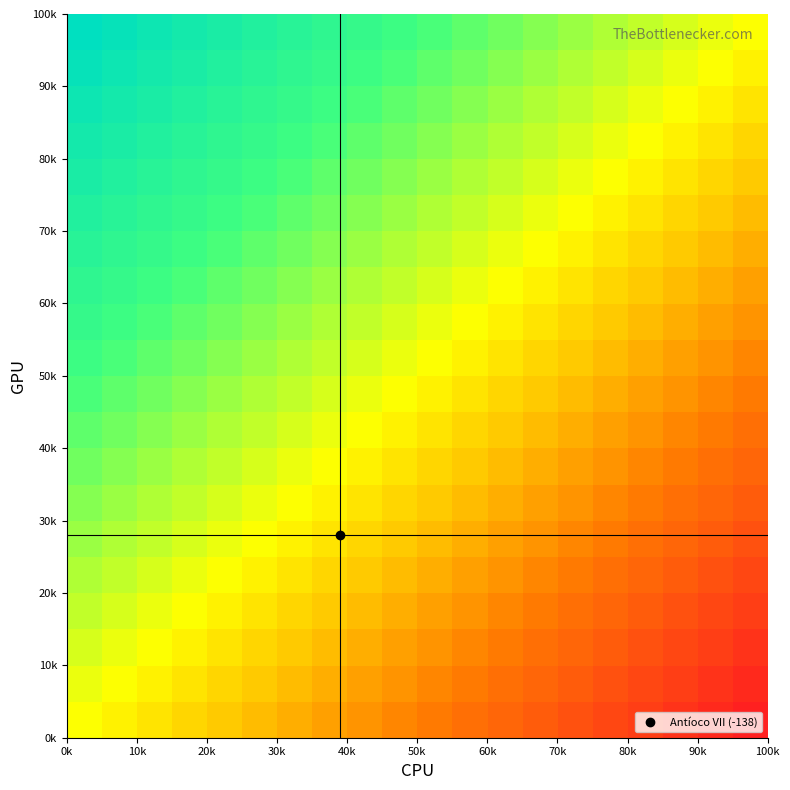

What is the maximum value shown in the chart?

100.0